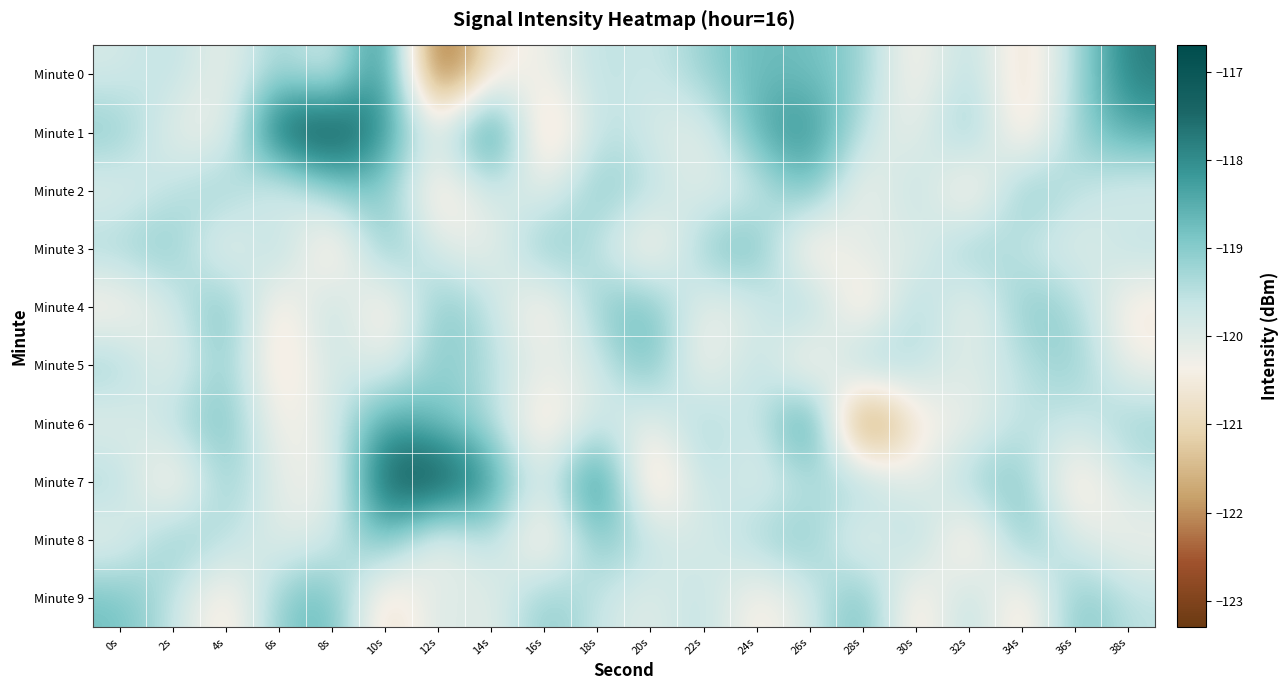

Which series changed the most between 6s and 10s?

Minute 7